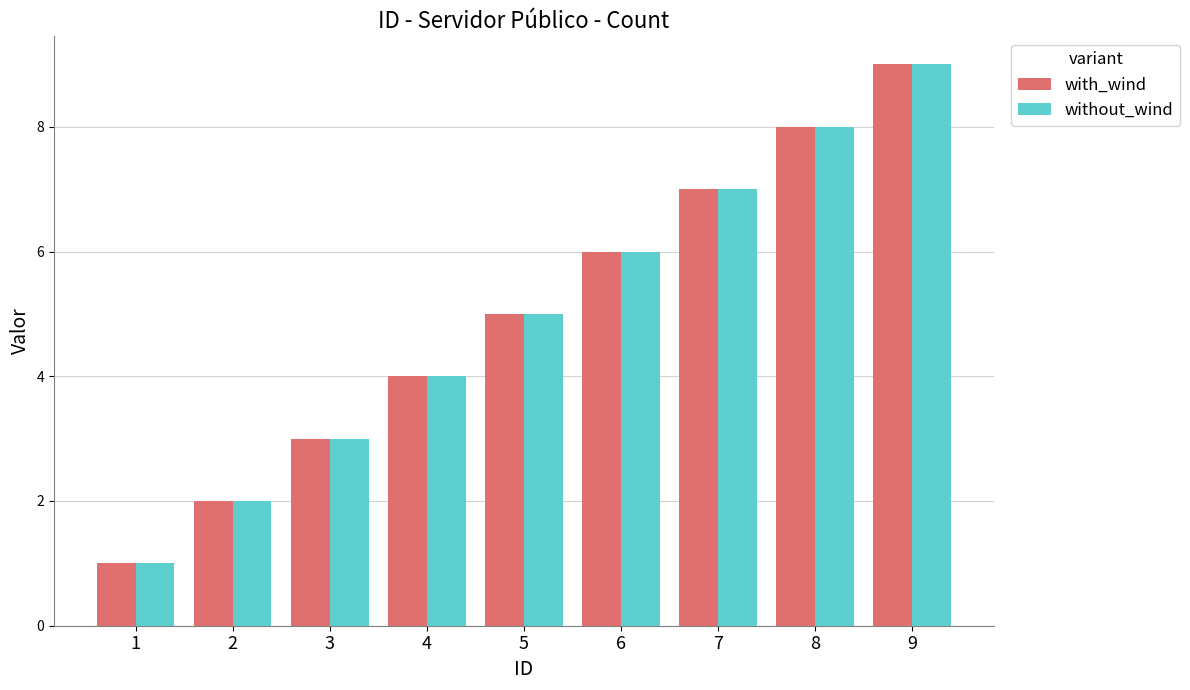

Does the chart contain any negative values?

No